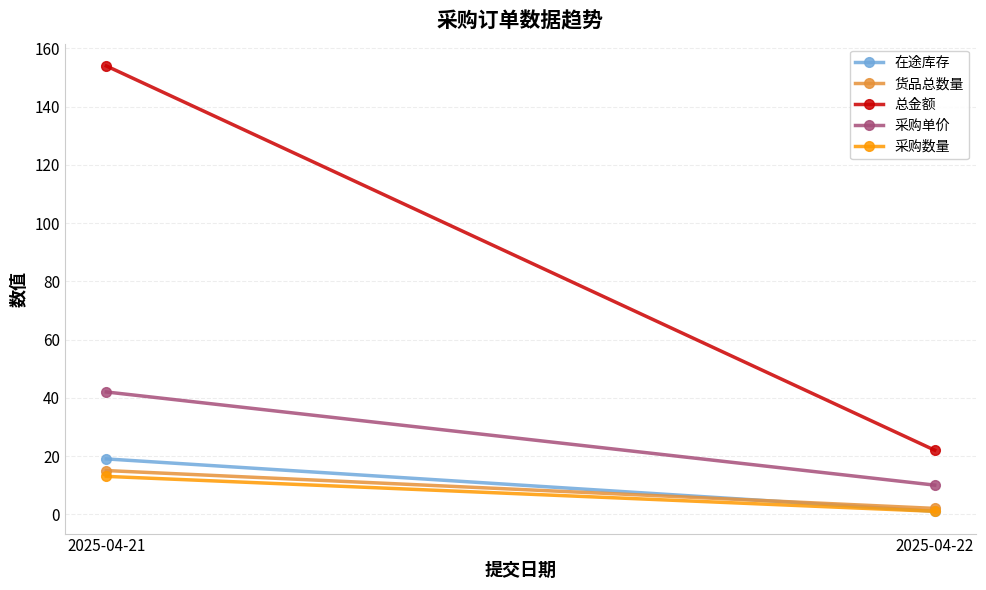

How many values in the 在途库存 series are below 19?

1